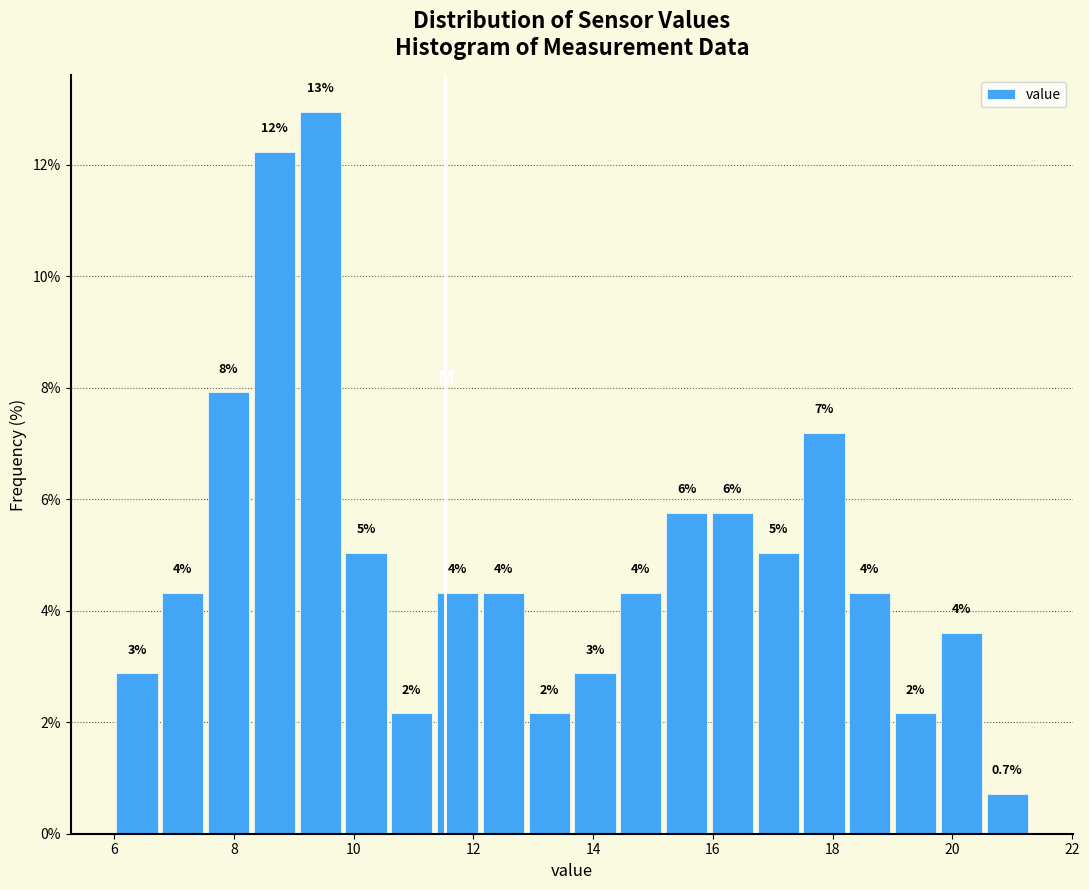

Around what value on the x-axis is the tallest bar? Give the approximate position of its centre, as read against the axis.

9.4